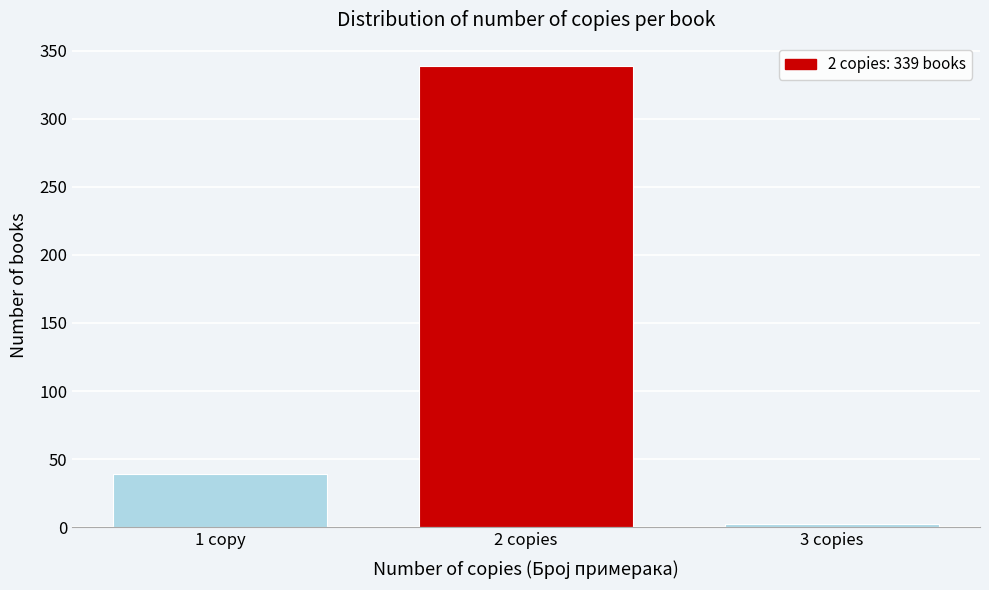

Reading left to right, transcribe all the data shown in this chart.

39	339	2